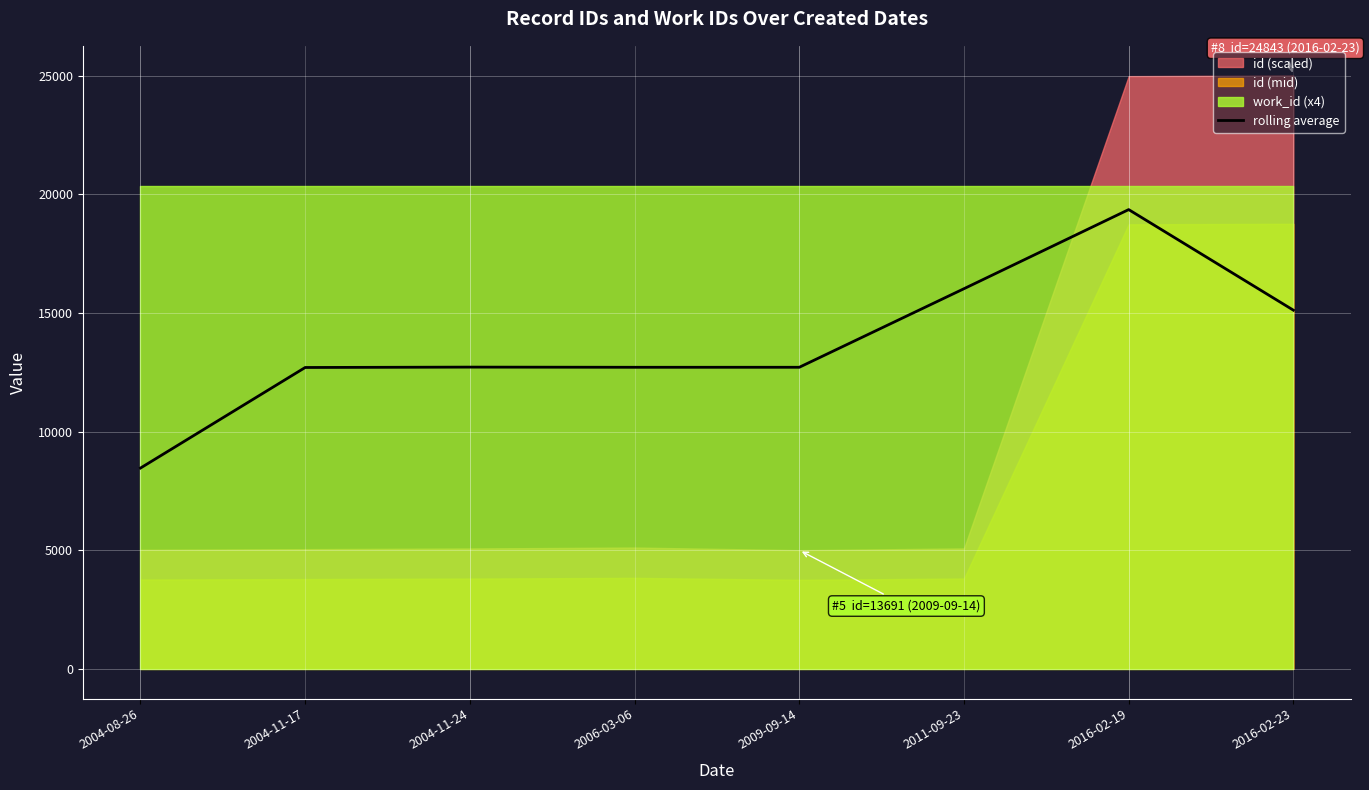

Which category has the lowest value across all series?

2004-08-26